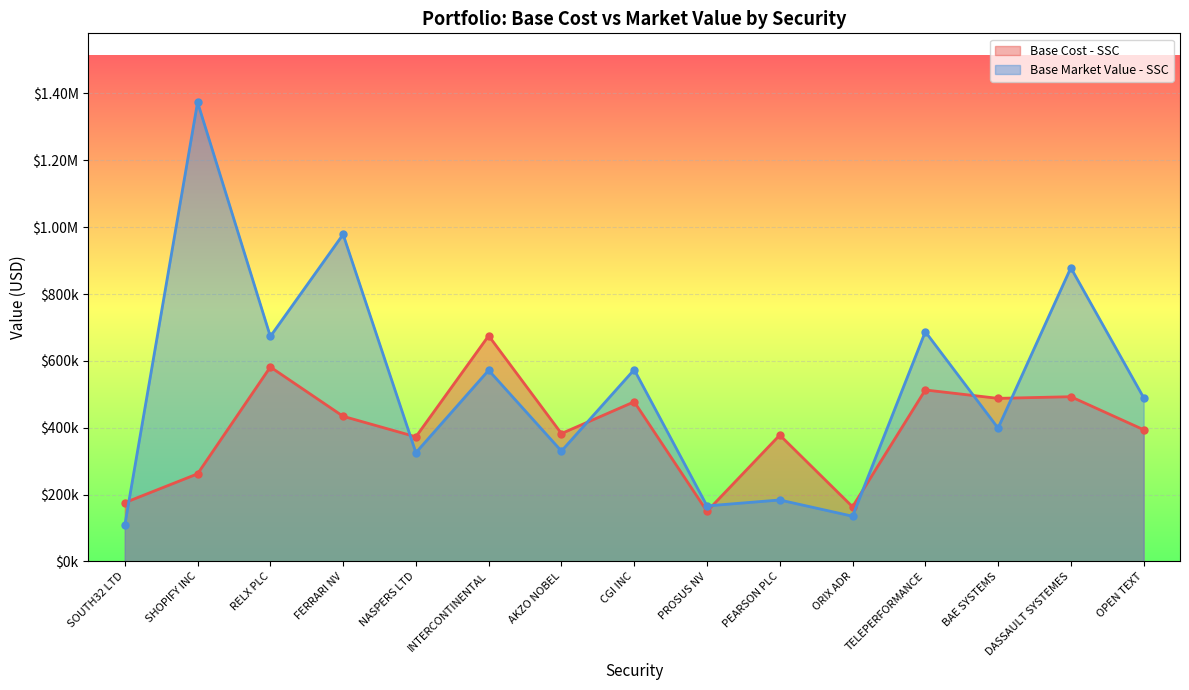

What is the label of the 7th point from the left?

AKZO NOBEL